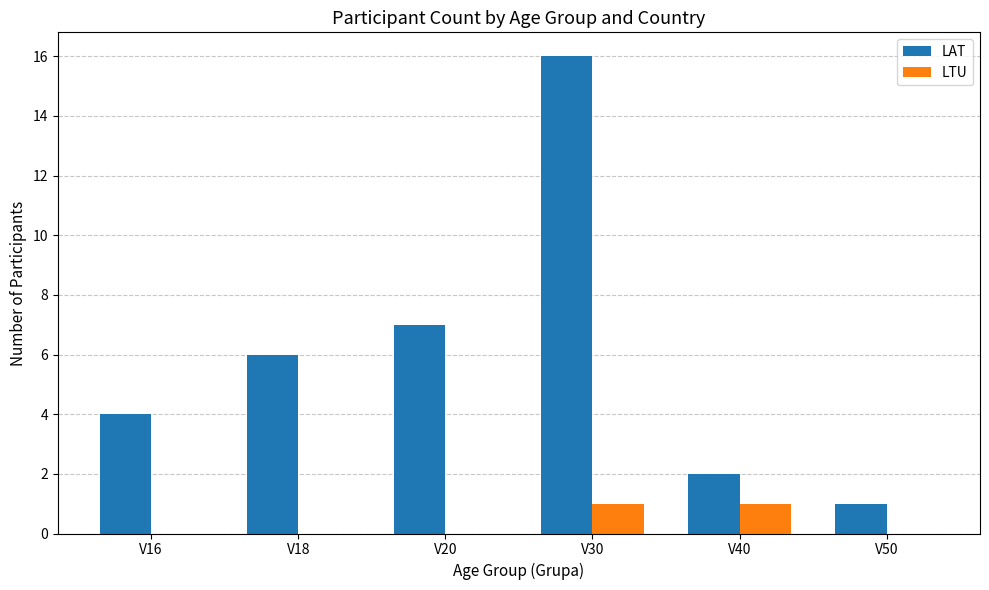

What is the sum of all LTU values?

2